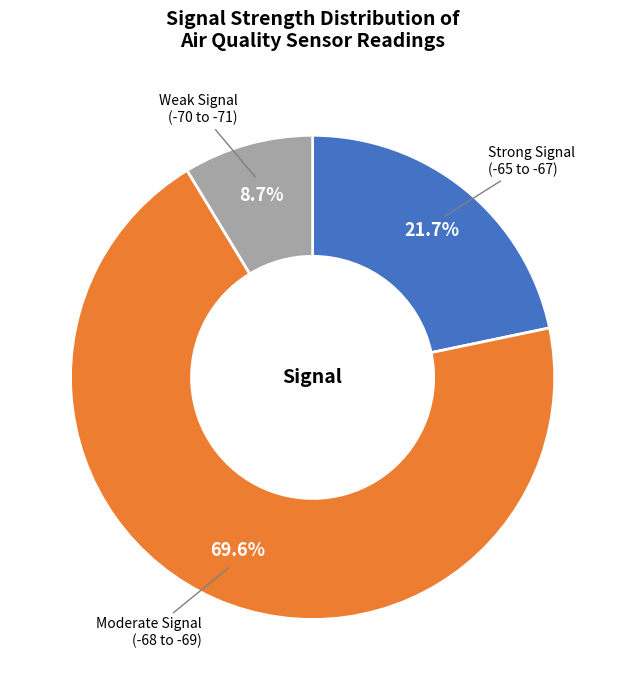

Does any single category account for the majority?

Yes